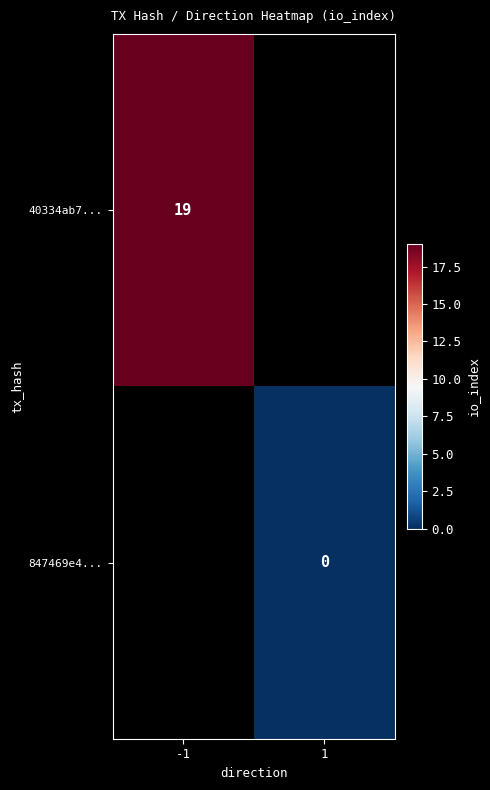

What is the maximum value shown in the chart?

19.0